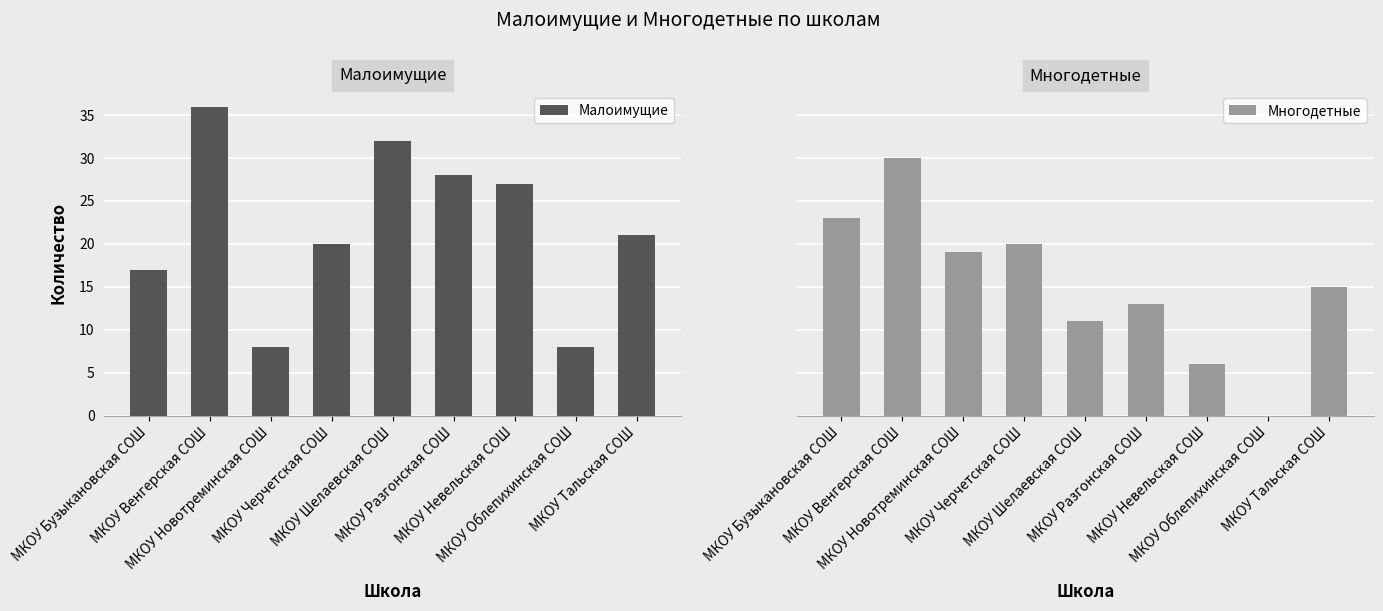

Reading left to right, extract all data points from this chart.

Малоимущие: 17	36	8	20	32	28	27	8	21
Многодетные: 23	30	19	20	11	13	6	0	15